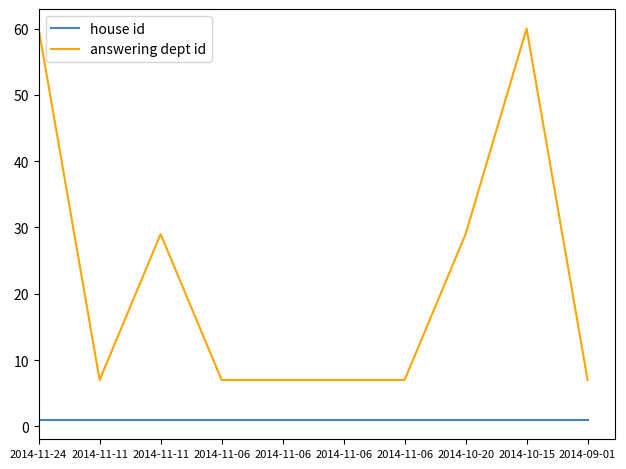

Is this an area chart (filled region under the line)?

No